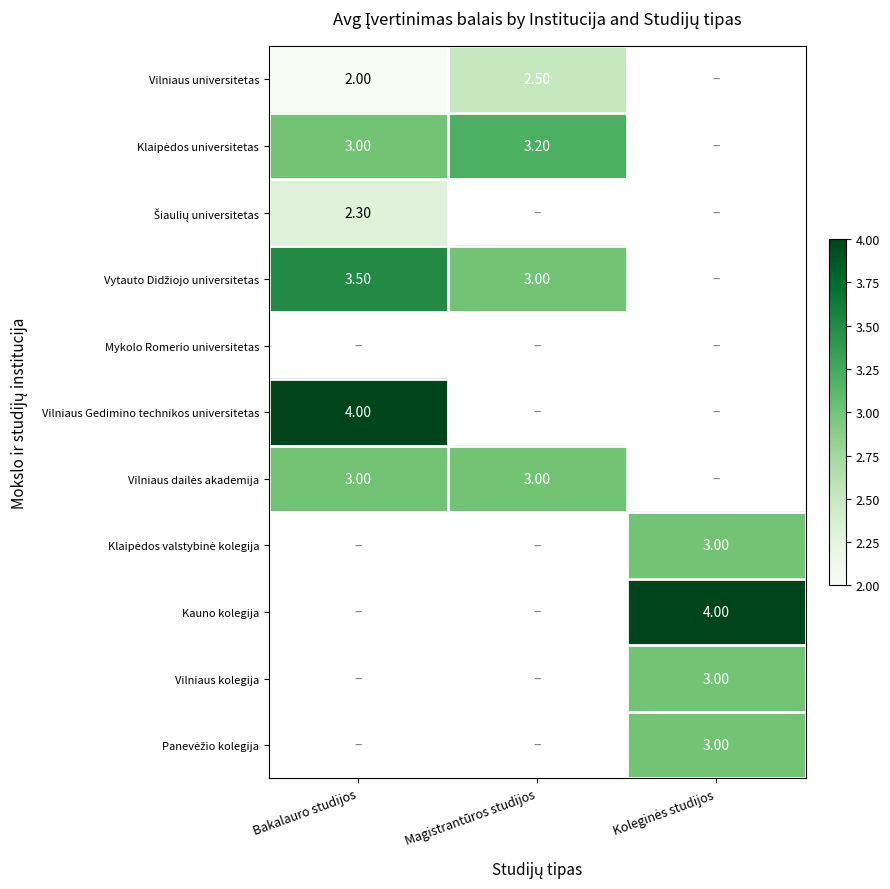

True or false: Vilniaus universitetas has a value of 3.3 at Magistrantūros studijos.

False